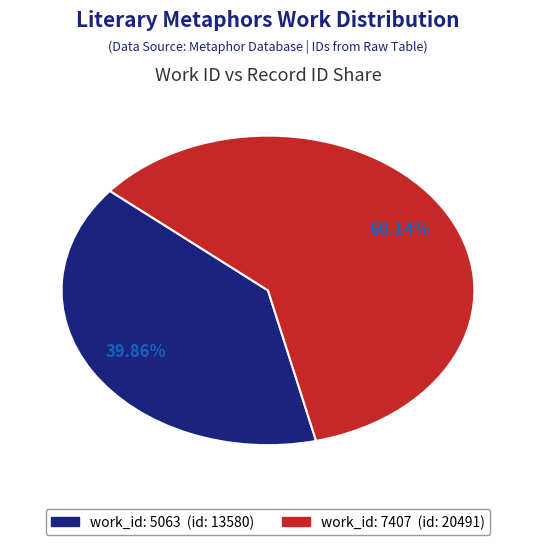

How many slices are in this pie chart?

2